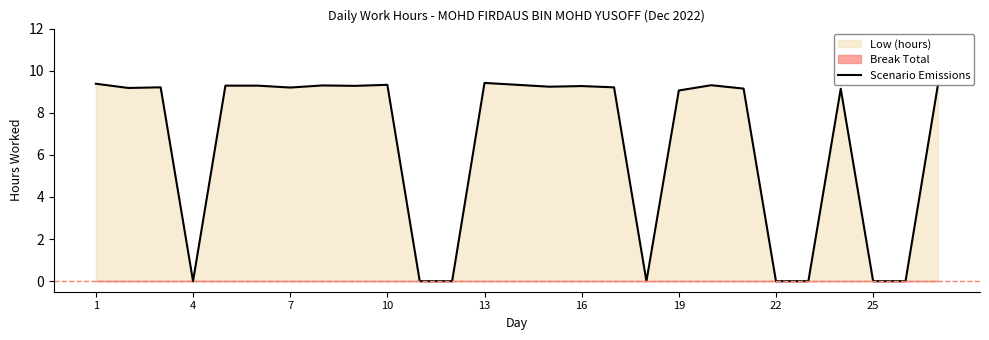

How many values exceed 9?

19